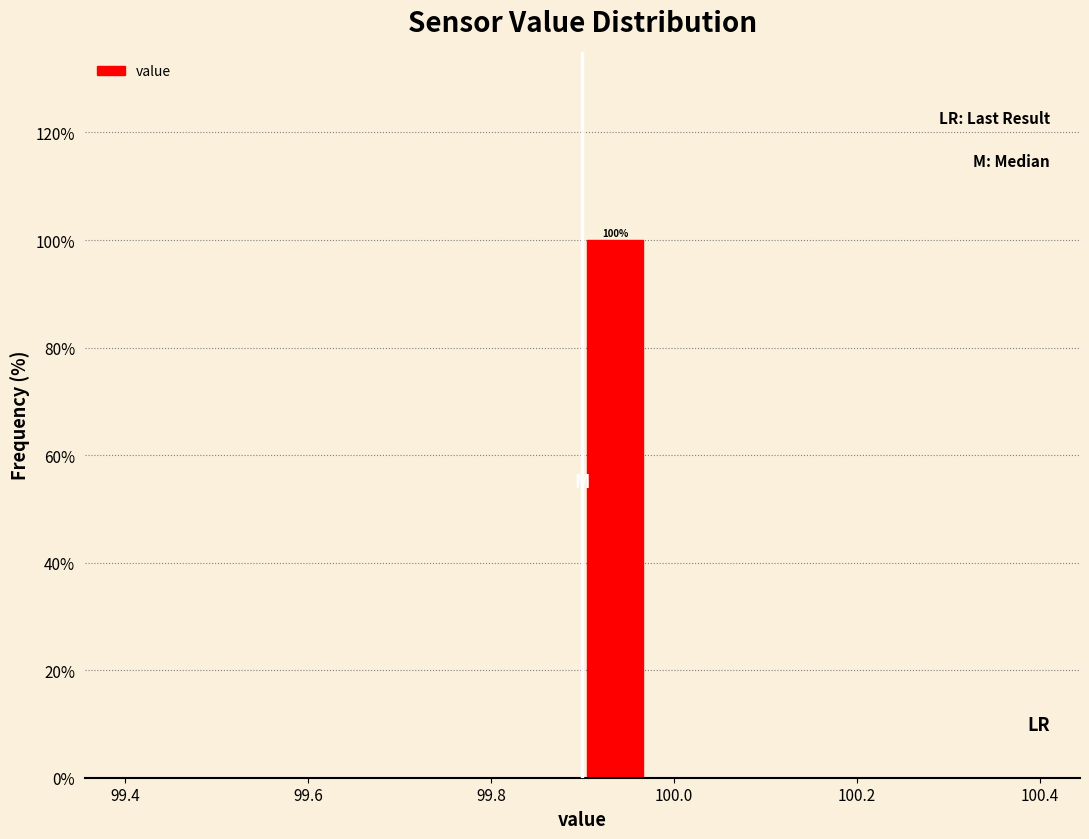

Around what value on the x-axis is the tallest bar? Give the approximate position of its centre, as read against the axis.

99.94